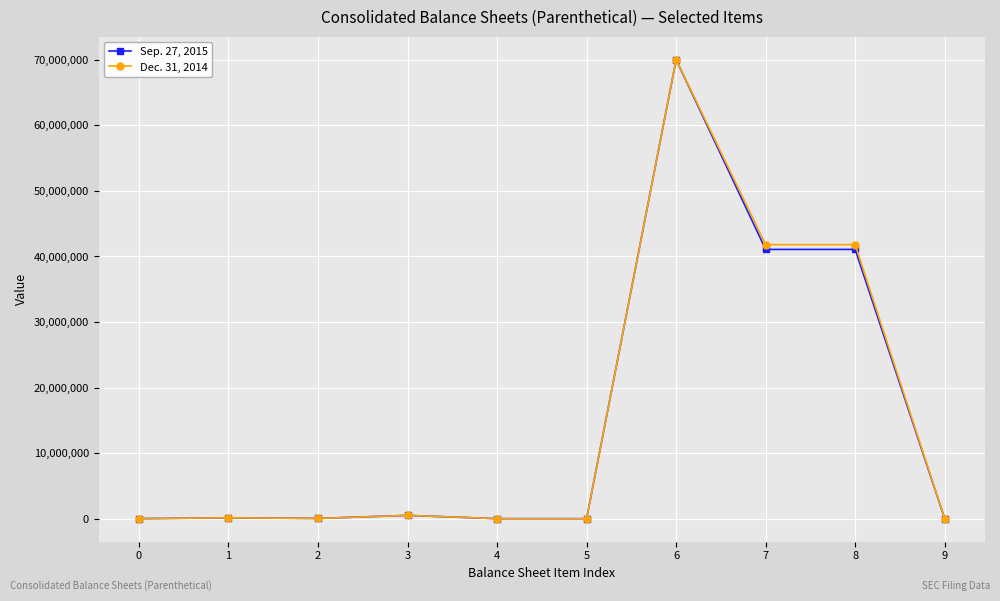

True or false: Dec. 31, 2014 has more than 1 points higher than both neighbors.

True